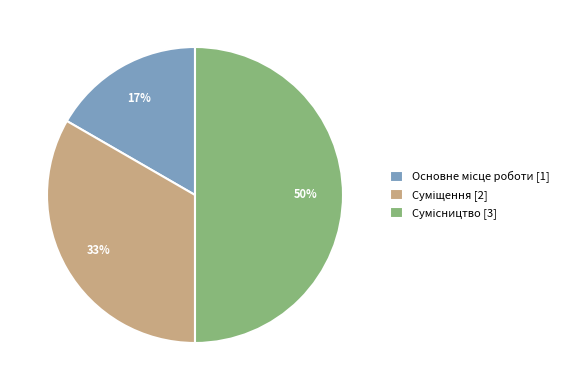

To the nearest percent, what is the difference between the largest and smallest slice percentages?

33%